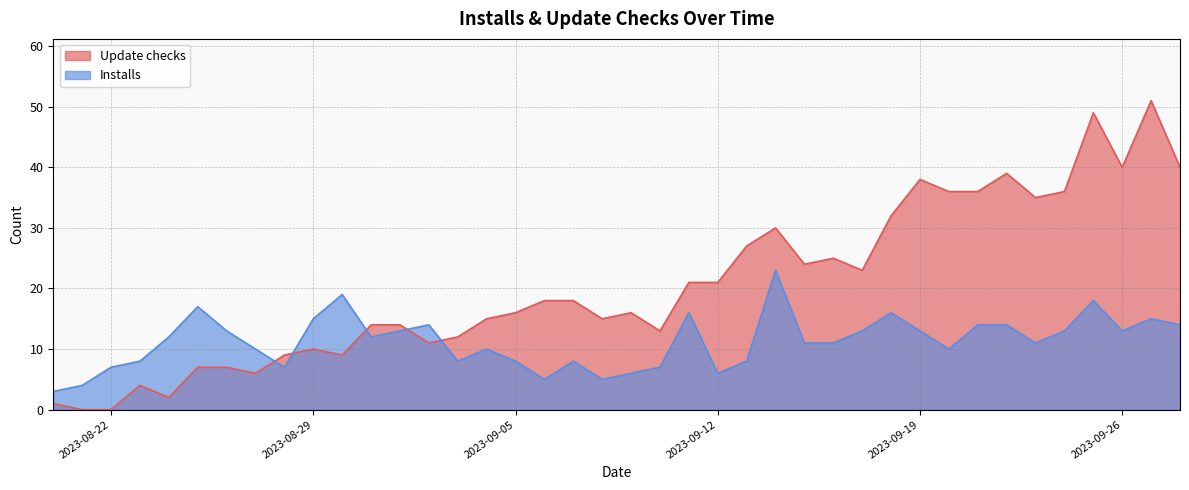

List the series in order of their overall mean, lowest first.

Installs, Update checks